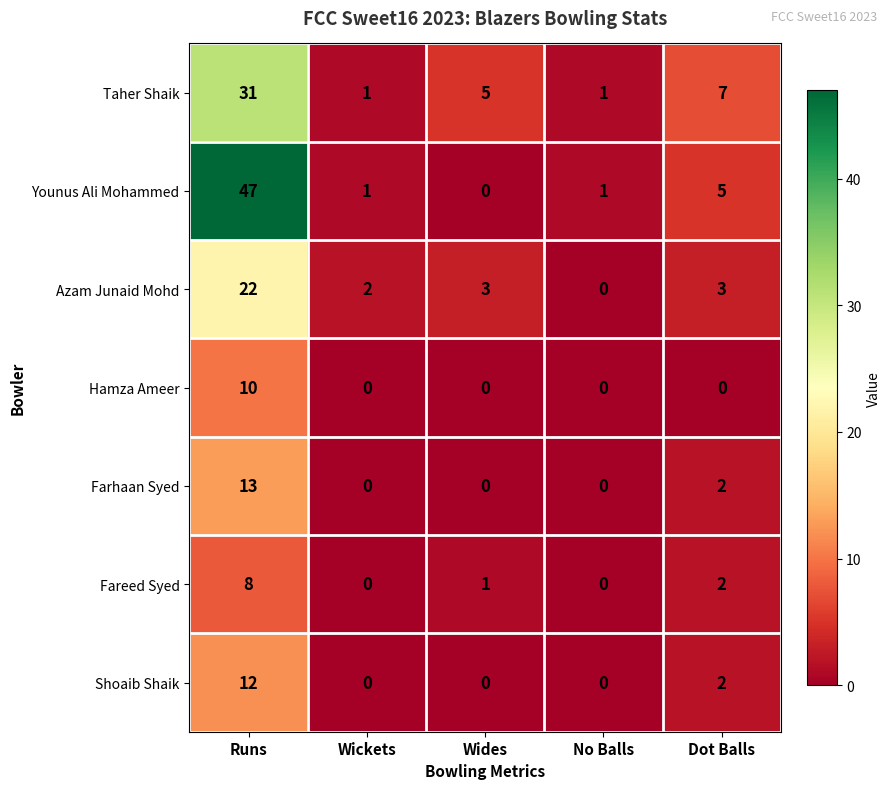

Is it true that Taher Shaik equals 2 at Dot Balls?

False